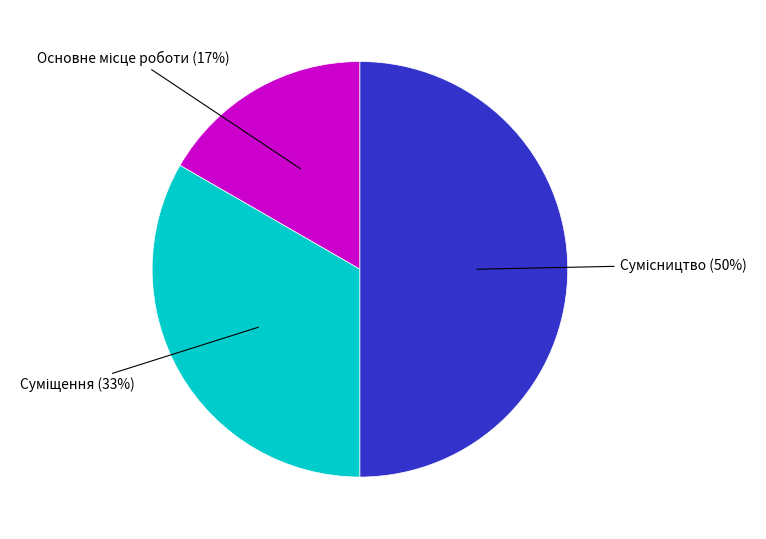

To the nearest percent, what is the average slice percentage?

33%